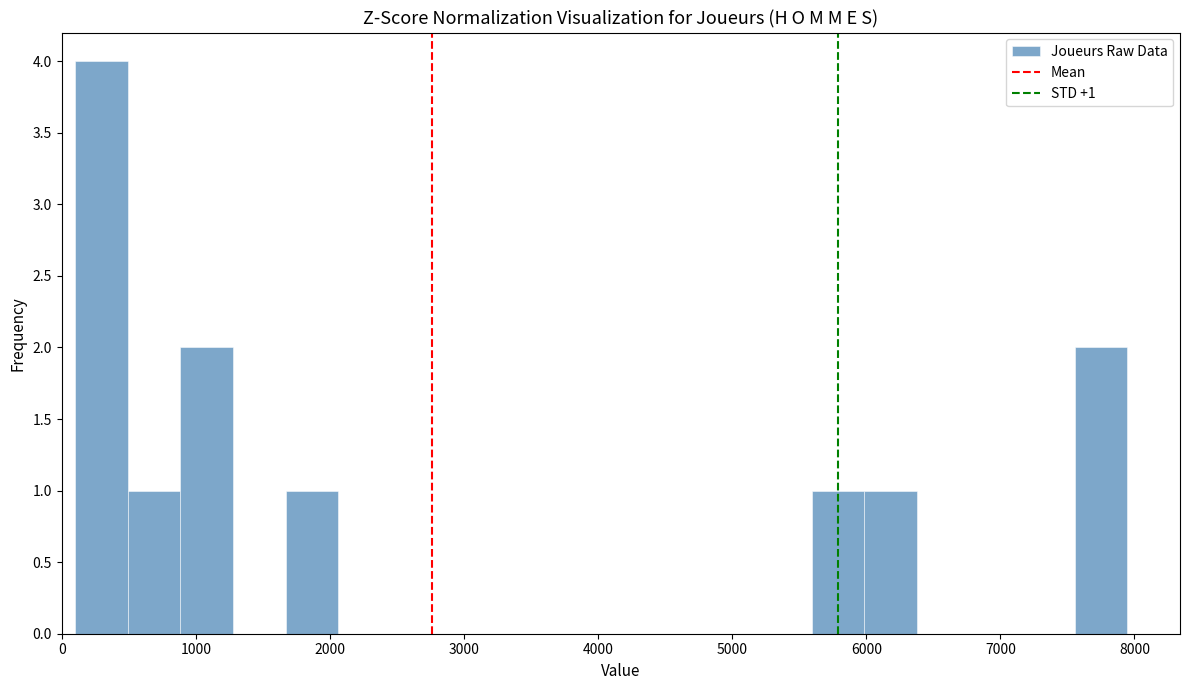

Read against the x-axis, roughly where is the centre of the tallest bar?

300